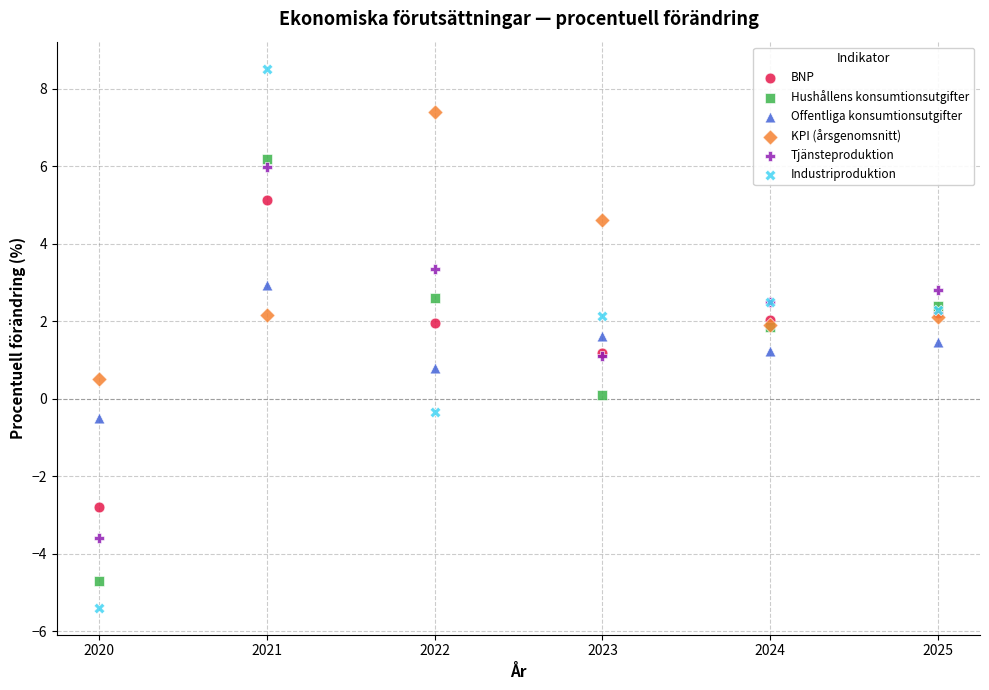

What is the X range (max minus min) for the scatter plot?

5.0